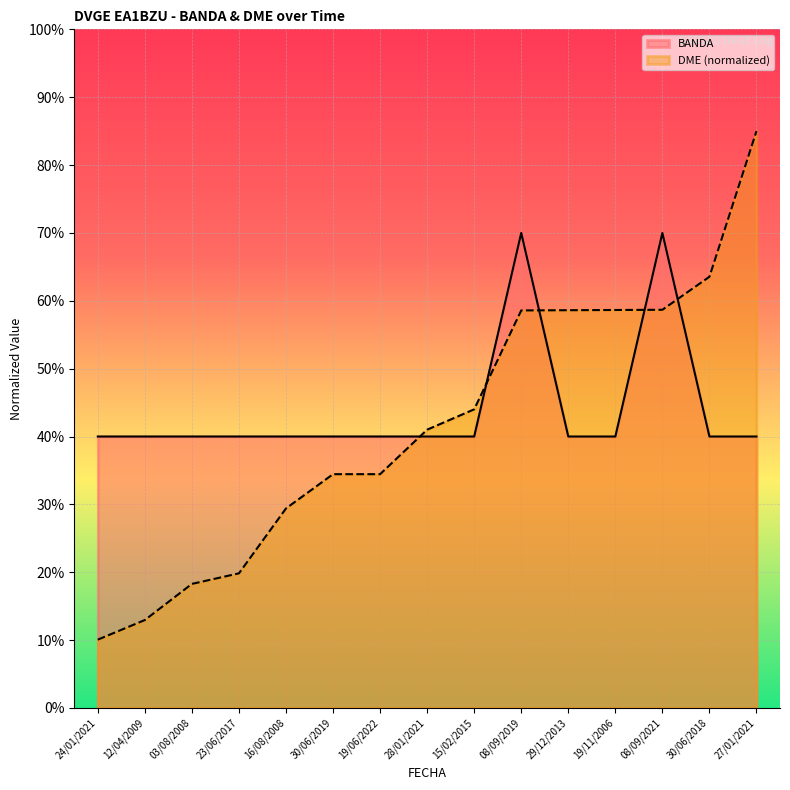

True or false: BANDA has a value of 20.2 at 03/08/2008.

False